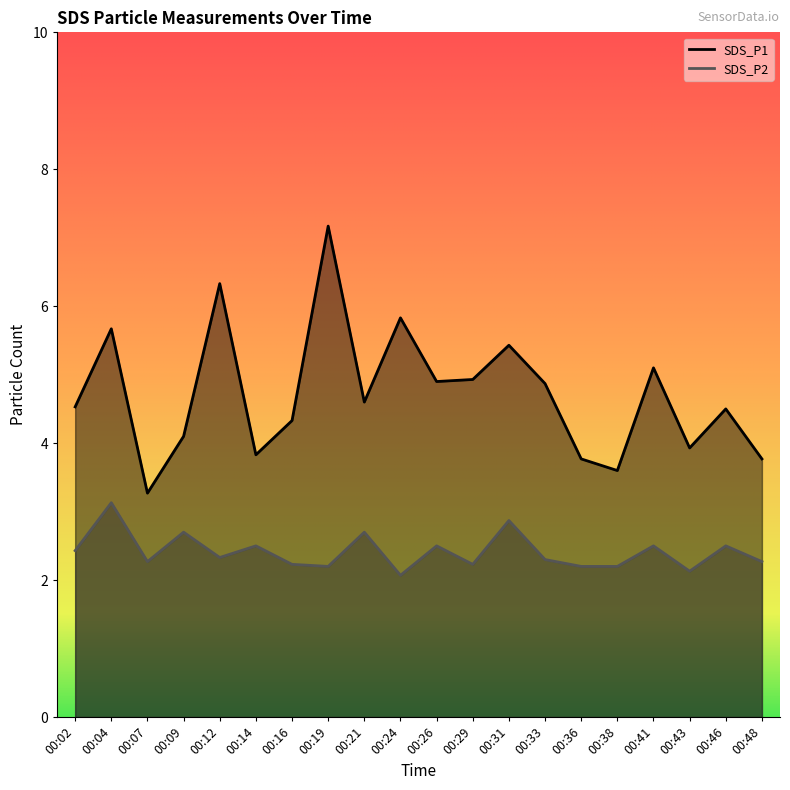

What is the difference between the second highest and second lowest values in the SDS_P1 series?

2.7